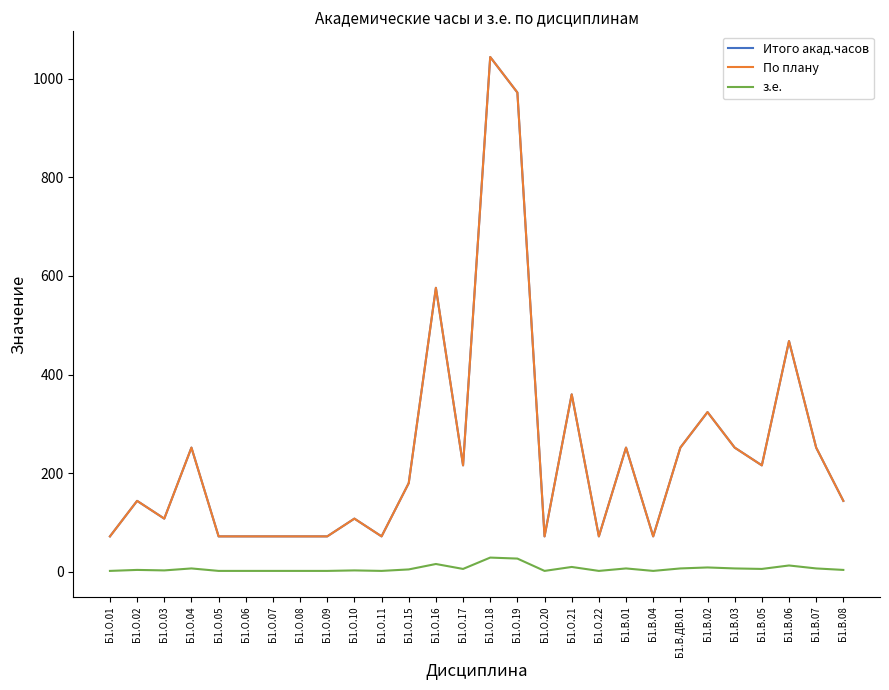

What is the maximum value for По плану?

1044